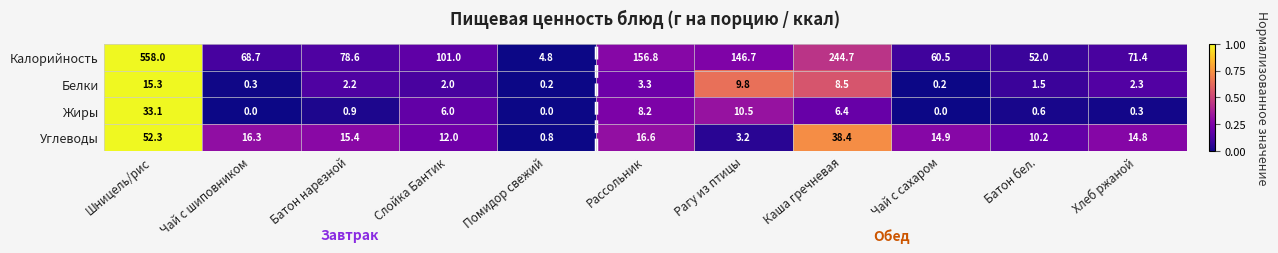

Rank the series by their maximum value, from lowest to highest.

Белки, Жиры, Углеводы, Калорийность